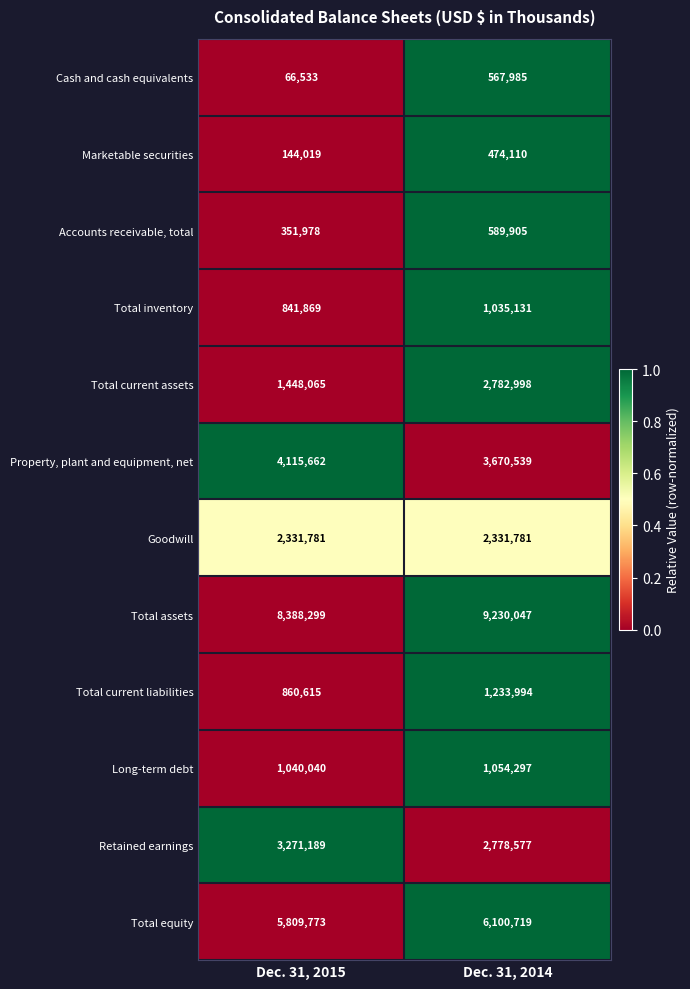

Is the value of Total assets at Dec. 31, 2015 greater than the value of Retained earnings at Dec. 31, 2015?

Yes